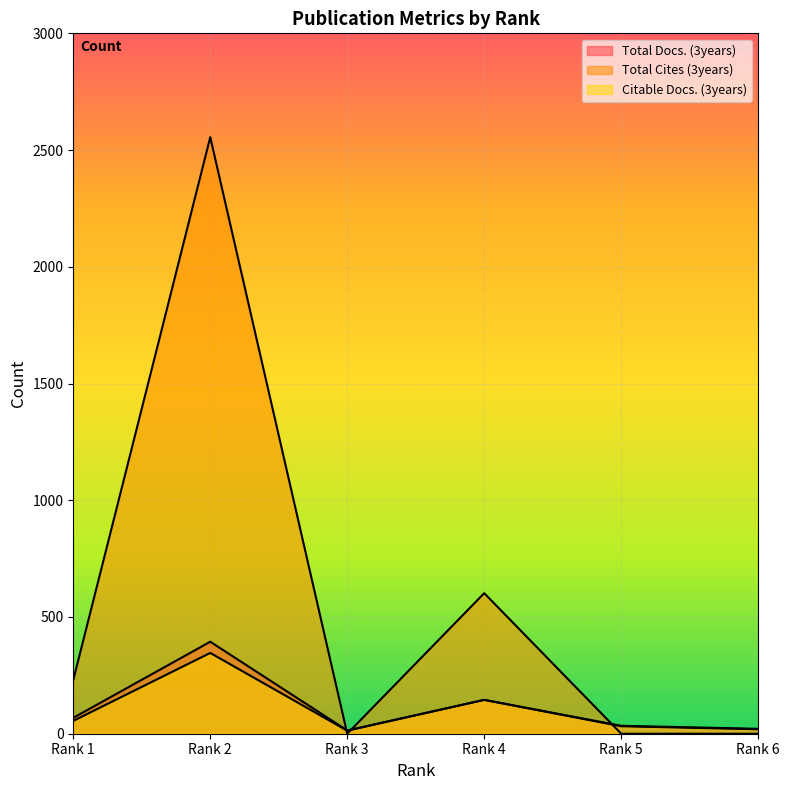

How many categories are shown in the chart?

6